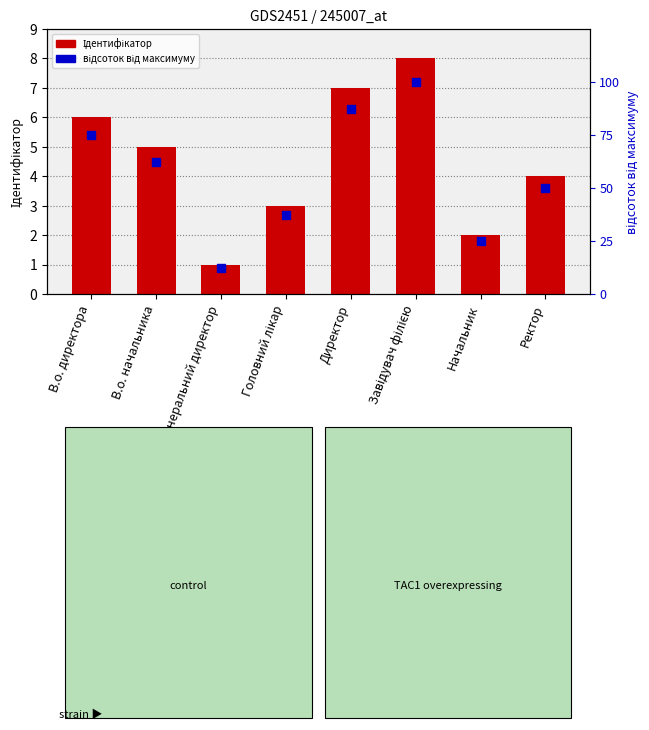

What are all the series names shown in the legend?

Ідентифікатор, відсоток від максимуму